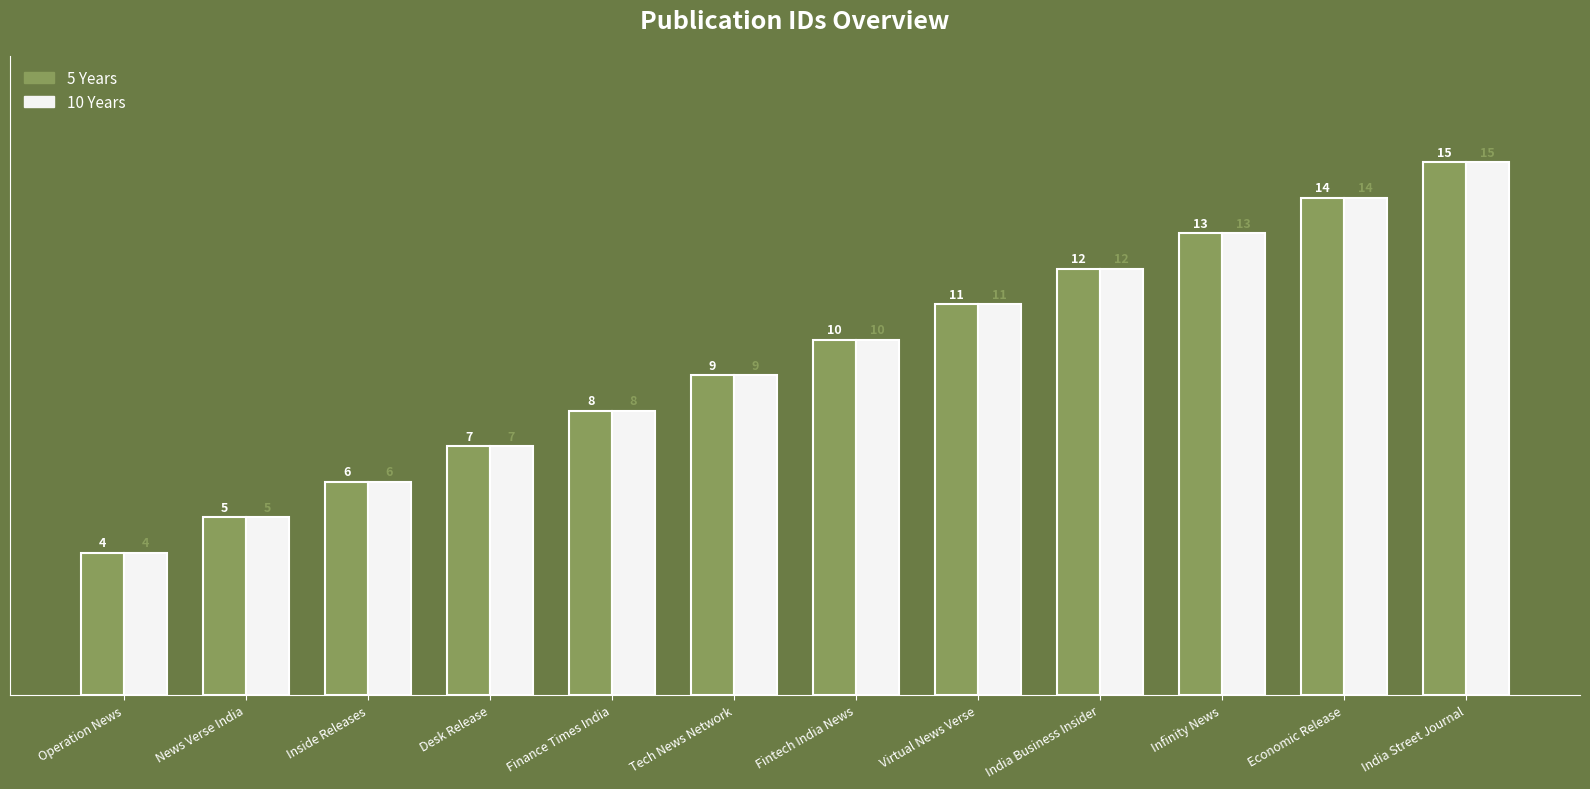

How many groups of bars are there?

12